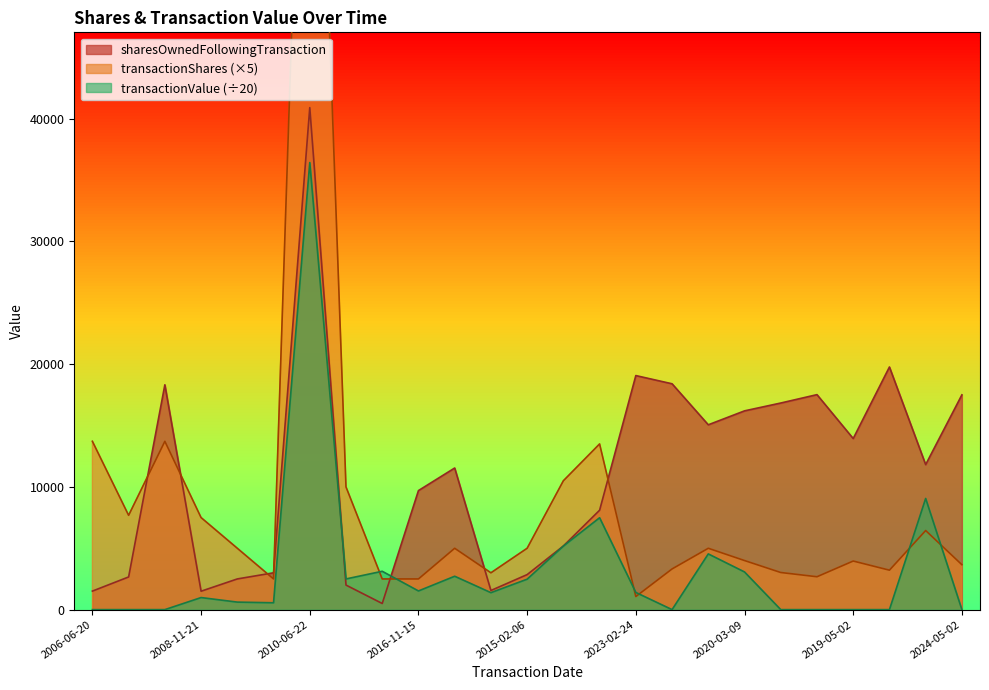

Is it true that transactionShares equals 3315.0 at 2022-05-05?

True